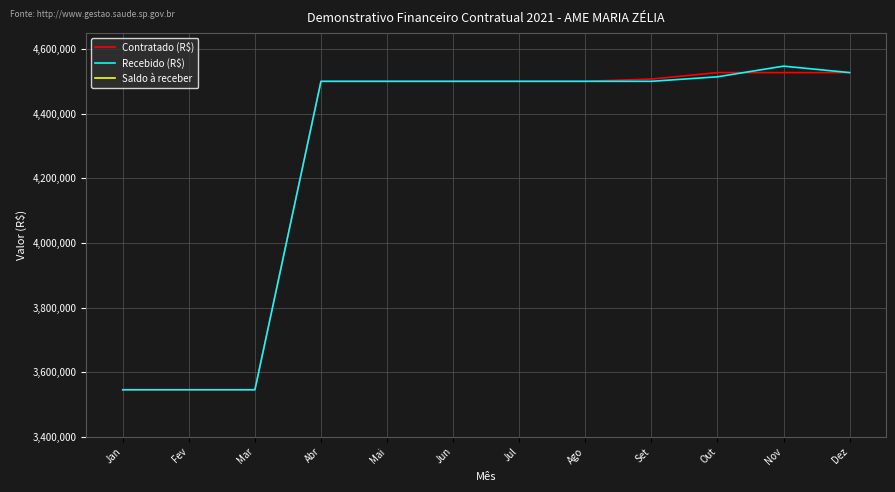

True or false: Contratado (R$) has more than 2 points higher than both neighbors.

False